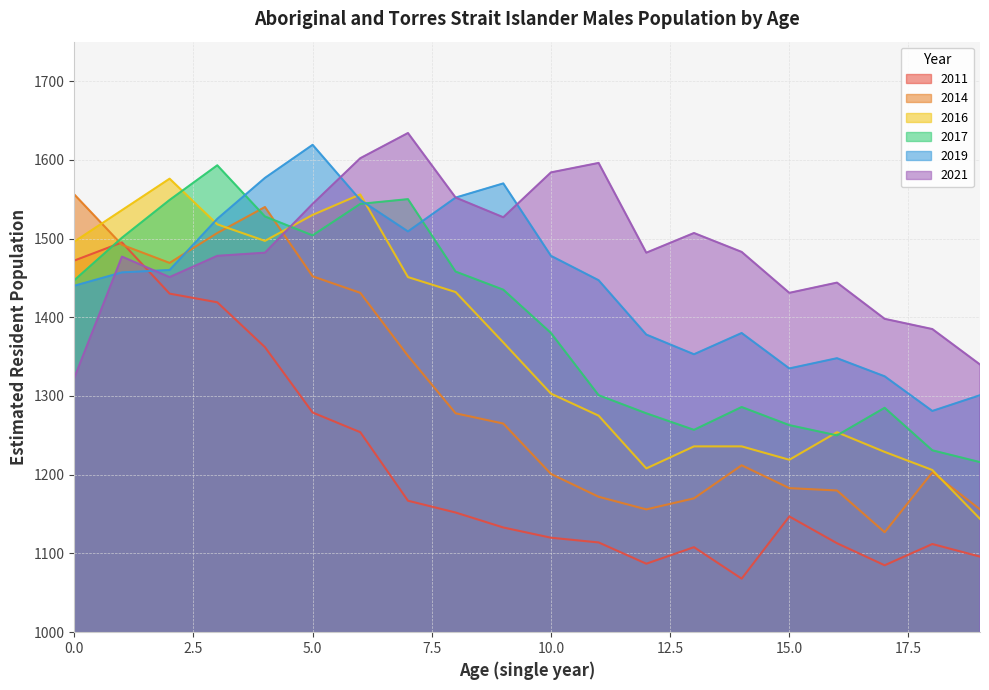

What is the approximate value of 2014 at 16, to the nearest 50?

1200